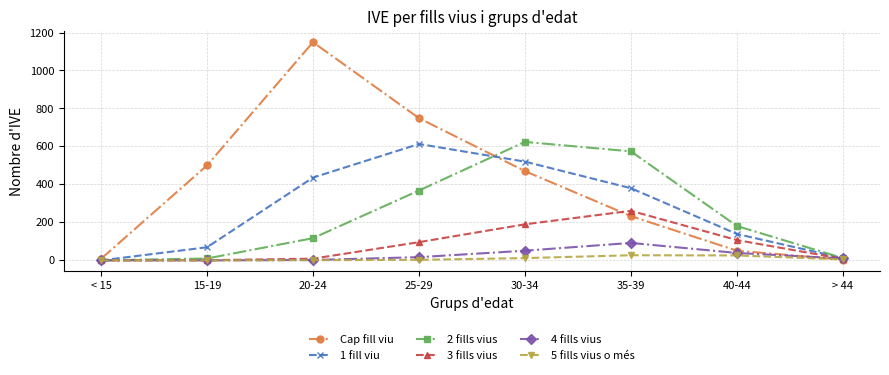

After their last crossing, which series has the higher values: Cap fill viu or 5 fills vius o més?

5 fills vius o més